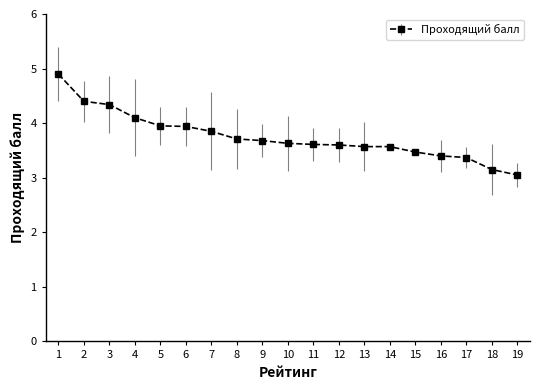

Is it true that the value at 1 is 8.1?

False